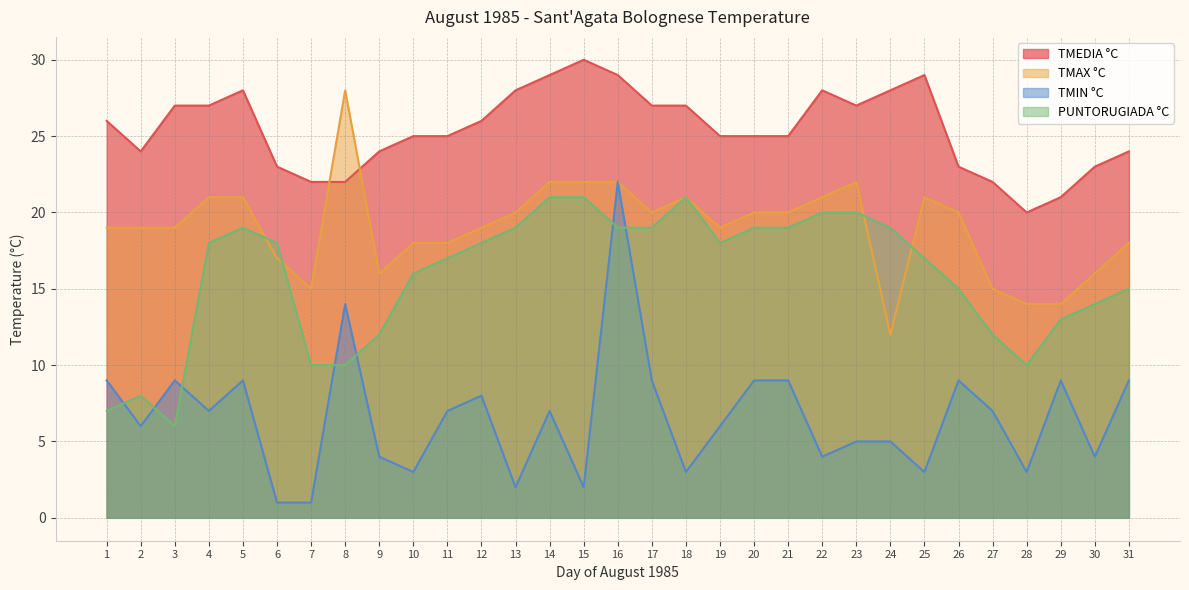

How many interior local valleys does the TMAX °C series have?

5